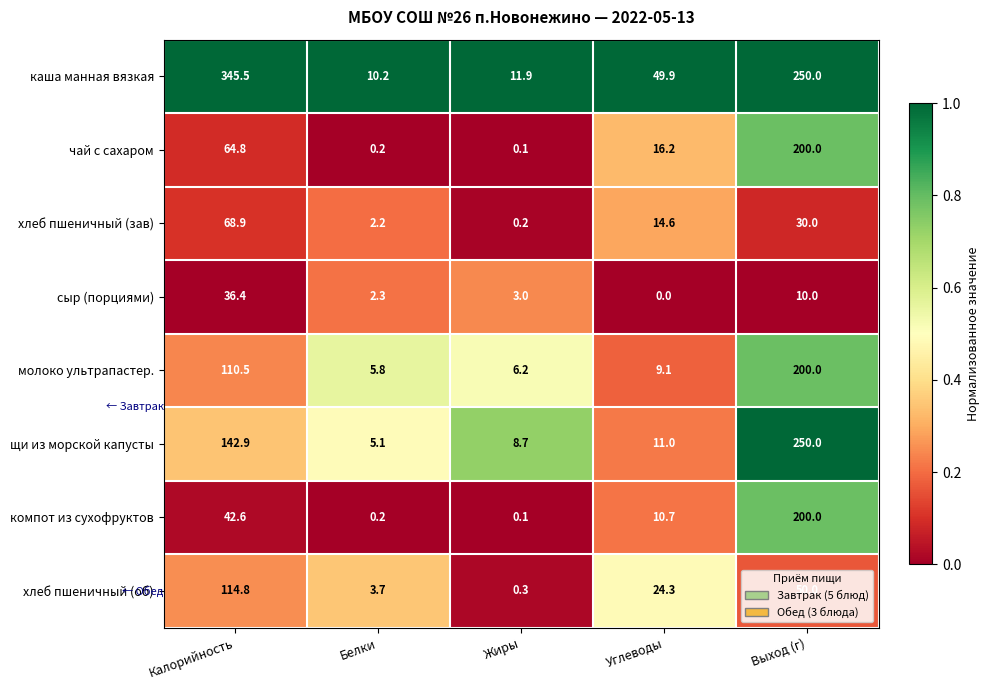

What is the difference between the maximum and minimum values in the хлеб пшеничный (зав) series?

68.7